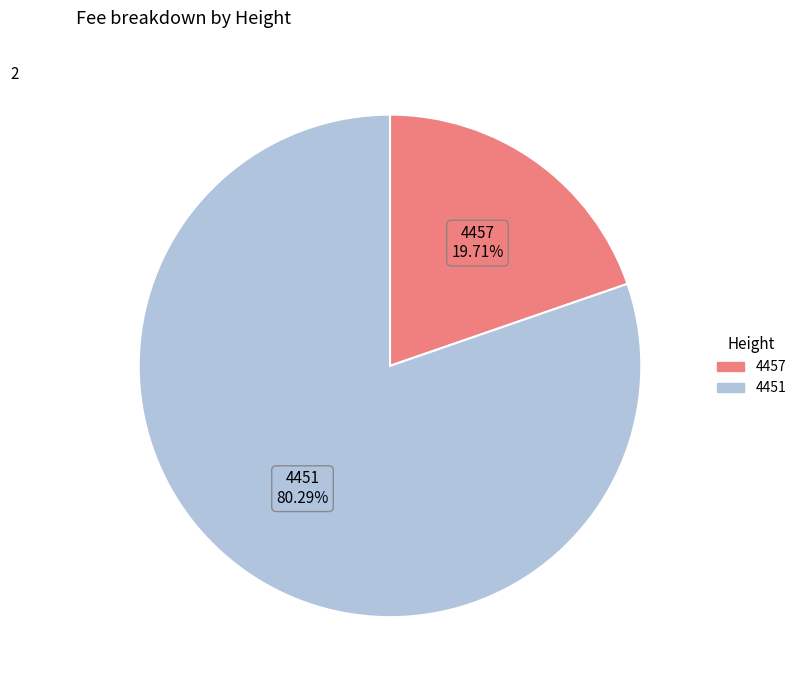

To the nearest percent, what portion does 4451 represent?

80%